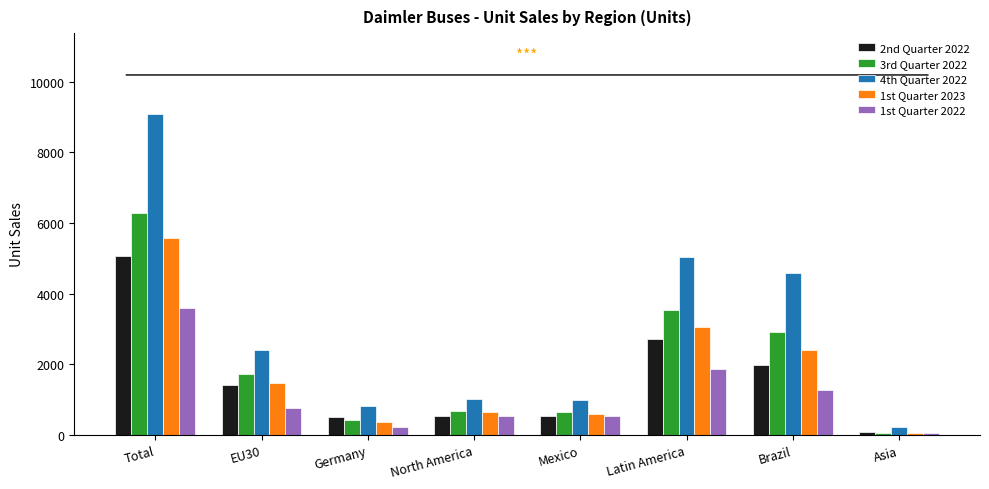

List the series in order of their peak value, lowest first.

1st Quarter 2022, 2nd Quarter 2022, 1st Quarter 2023, 3rd Quarter 2022, 4th Quarter 2022